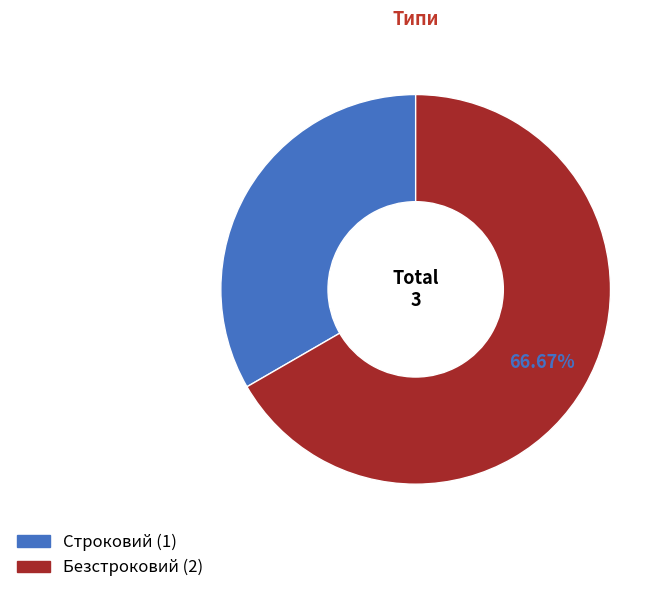

Which has a higher value, Строковий or Безстроковий?

Безстроковий